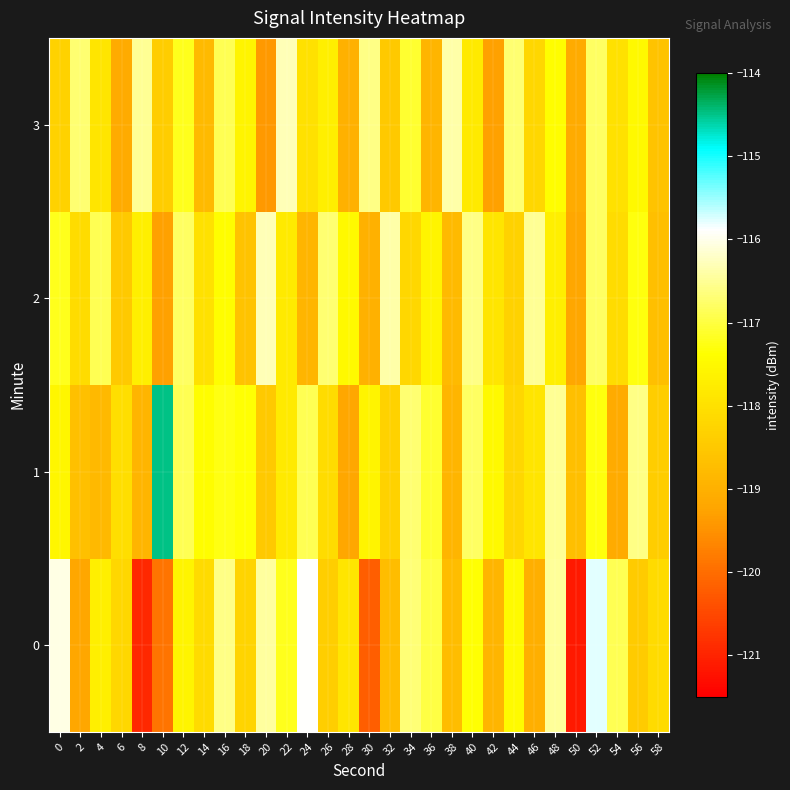

Which label corresponds to the smallest value in the chart?

50